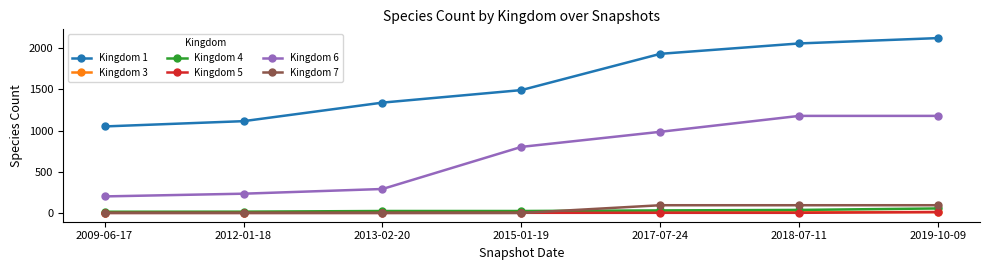

What is the value of the Kingdom 1 point at the 6th from the left?

2058